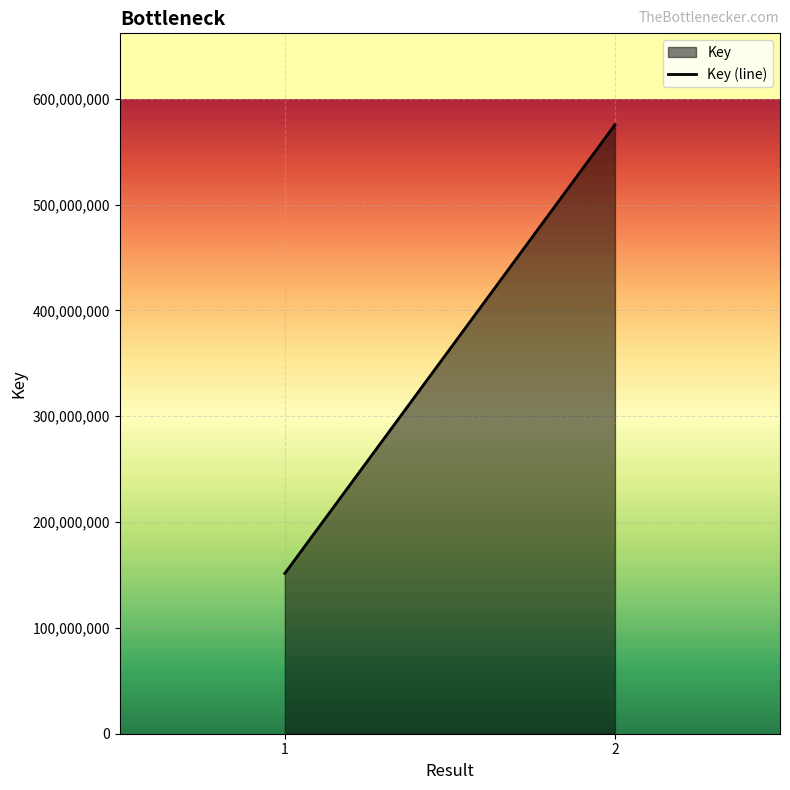

Which has a higher value, 2 or 1?

2